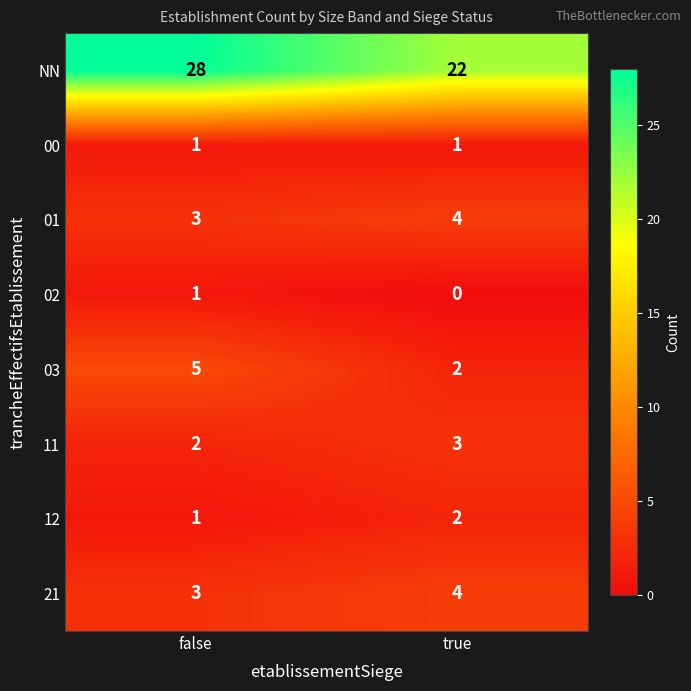

Which series has the largest total across all categories?

NN